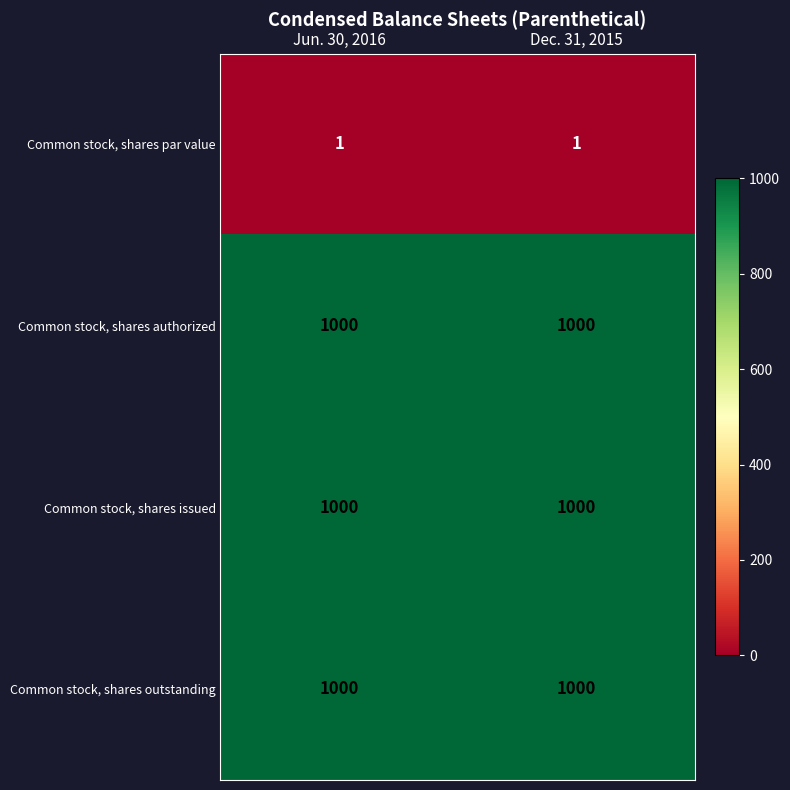

Reading right to left, transcribe all the data shown in this chart.

Common stock, shares par value: Dec. 31, 2015=1	Jun. 30, 2016=1
Common stock, shares authorized: Dec. 31, 2015=1000	Jun. 30, 2016=1000
Common stock, shares issued: Dec. 31, 2015=1000	Jun. 30, 2016=1000
Common stock, shares outstanding: Dec. 31, 2015=1000	Jun. 30, 2016=1000